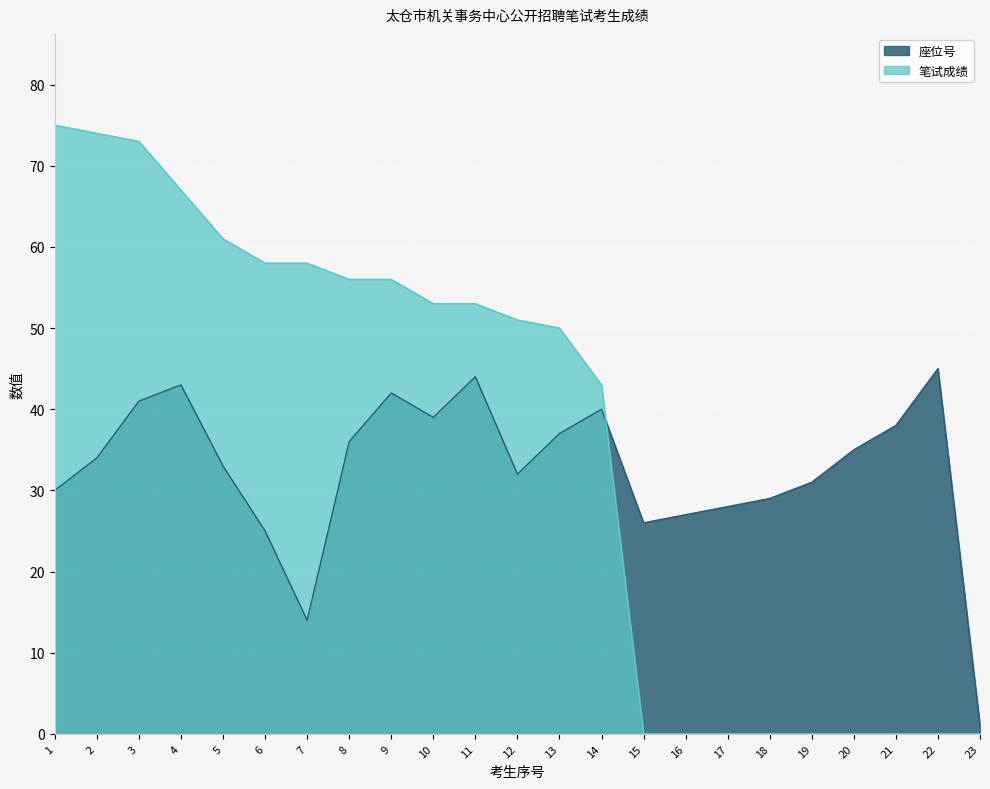

How many lines are shown in the chart?

2